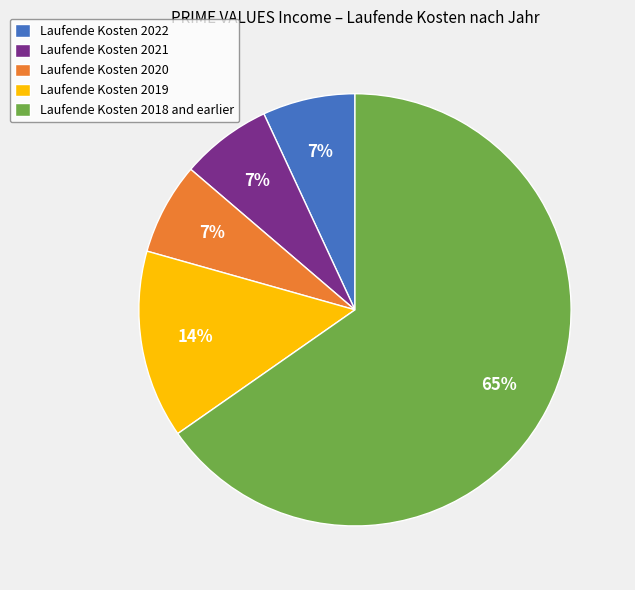

Is the sum of Laufende Kosten 2020 and Laufende Kosten 2022 greater than half?

No